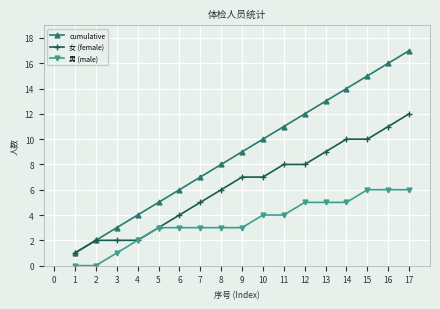

Is this an area chart (filled region under the line)?

No